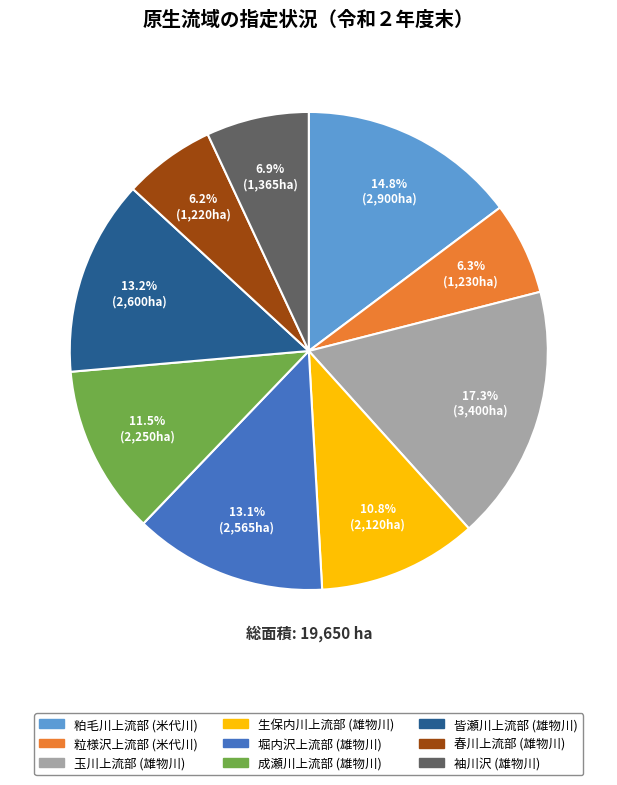

What portion of the pie excludes 春川上流部 (雄物川)?

93.8%